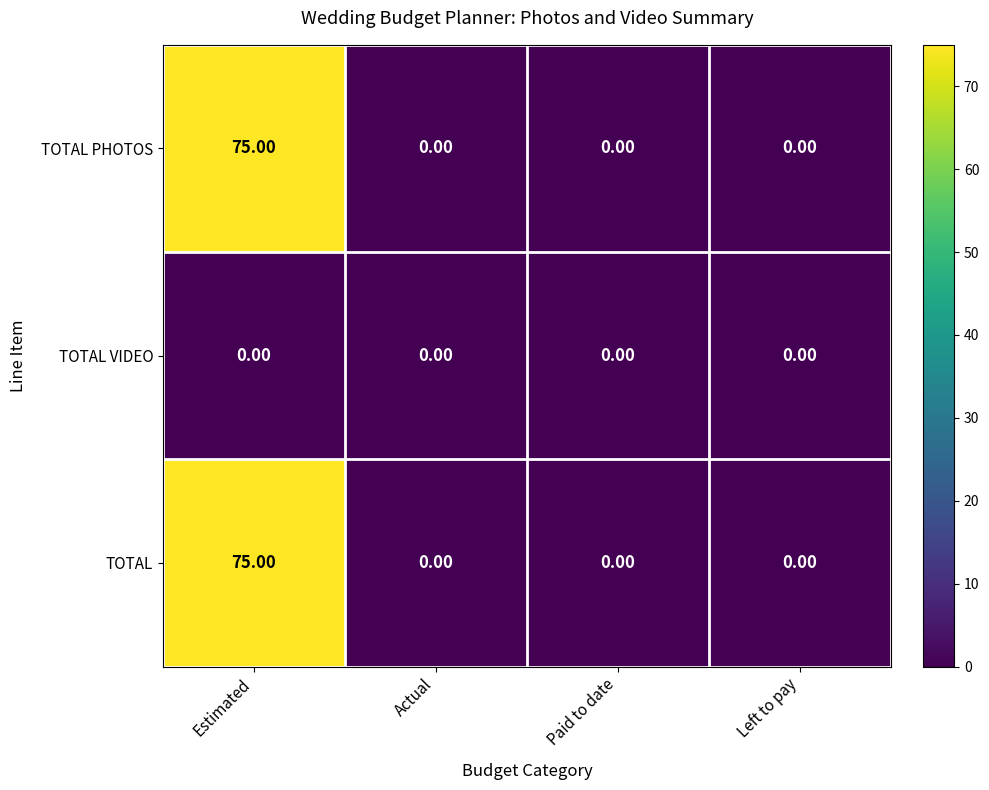

At how many categories does at least one series exceed 50?

1